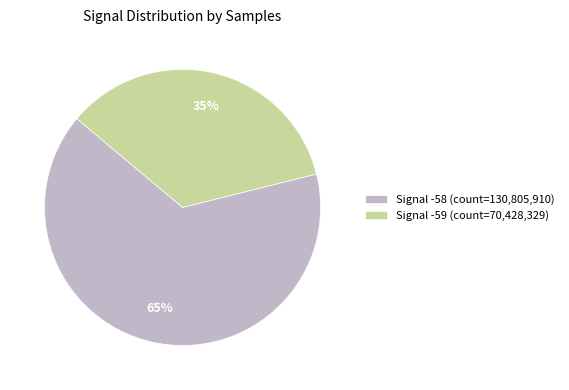

To the nearest percent, what portion does Signal -58 (count=130,805,910) represent?

65%